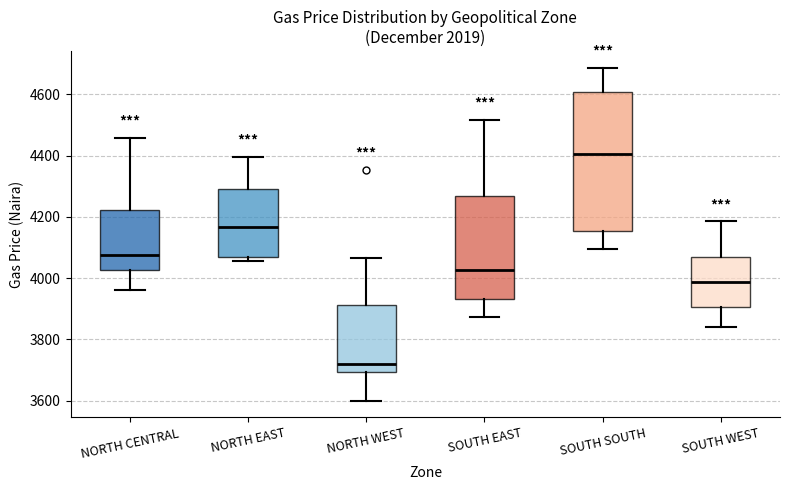

Reading left to right, transcribe this box plot: for each box, give where its median line is, the range the box spans, and where its two whiskers end, as read against the y-axis. The values are not printed on the chart, so give them approximately, as read against the axis.

NORTH CENTRAL: median 4080, box 4020 to 4220, whiskers 3960 to 4460
NORTH EAST: median 4160, box 4060 to 4280, whiskers 4060 (just below the box's lower edge) to 4400
NORTH WEST: median 3720, box 3700 to 3920, whiskers 3600 to 4060
SOUTH EAST: median 4020, box 3940 to 4260, whiskers 3880 to 4520
SOUTH SOUTH: median 4400, box 4160 to 4600, whiskers 4100 to 4680
SOUTH WEST: median 3980, box 3900 to 4060, whiskers 3840 to 4180